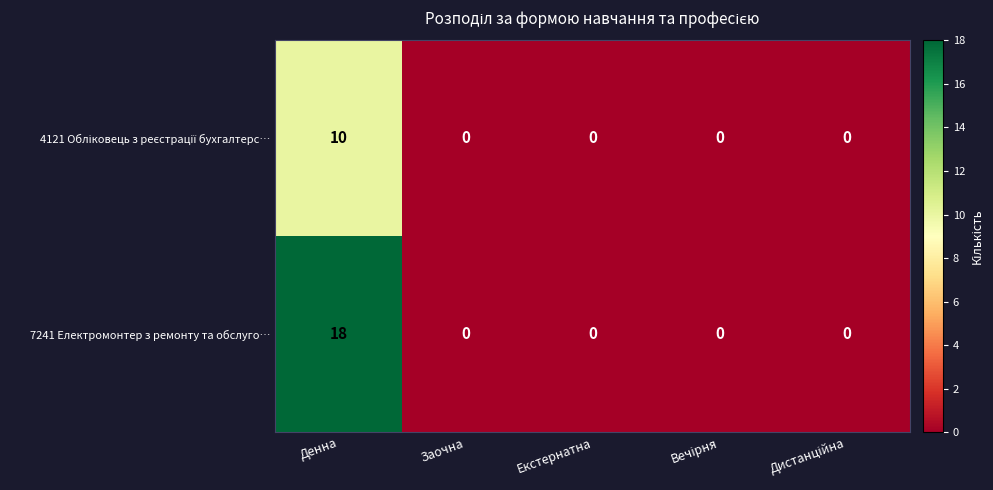

What is the greatest value displayed?

18